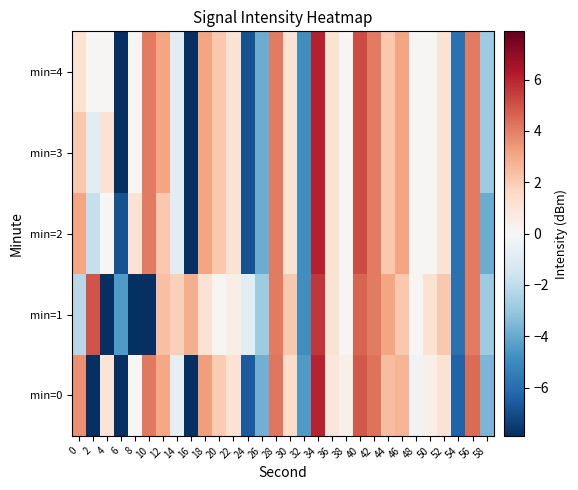

At which category does the chart reach its minimum across all series?

2